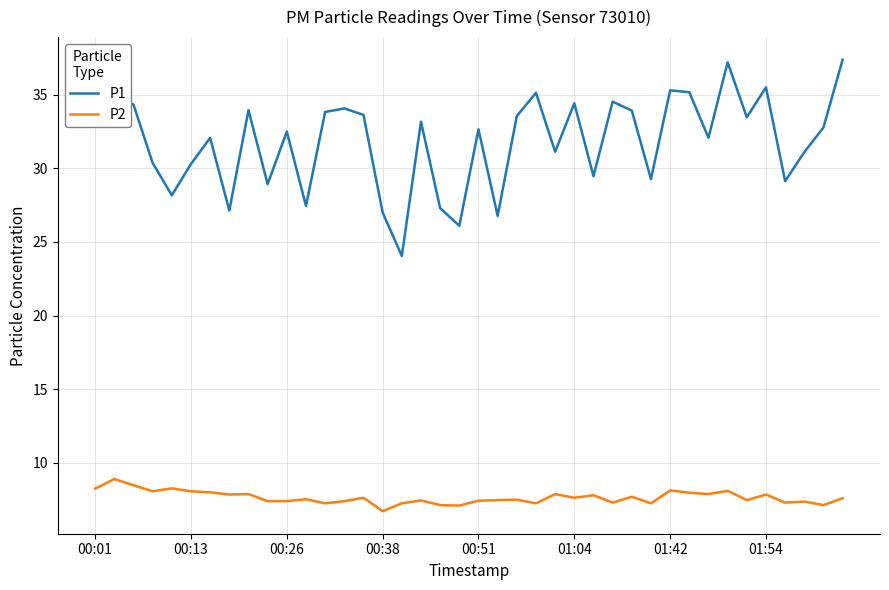

What is the average value of the P2 series?

7.7